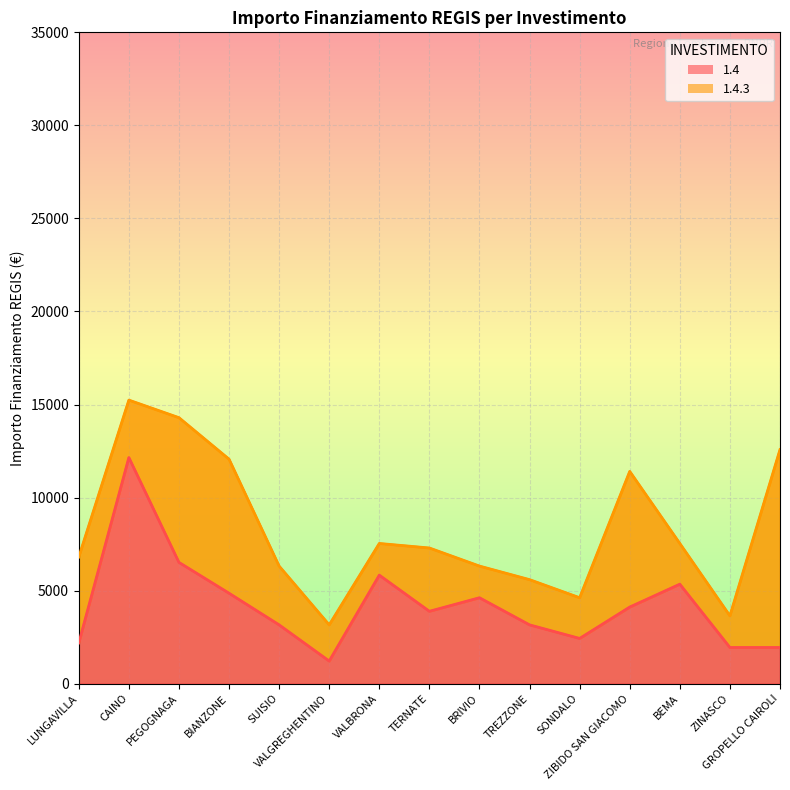

The value at TREZZONE is 5230. True or false?

False